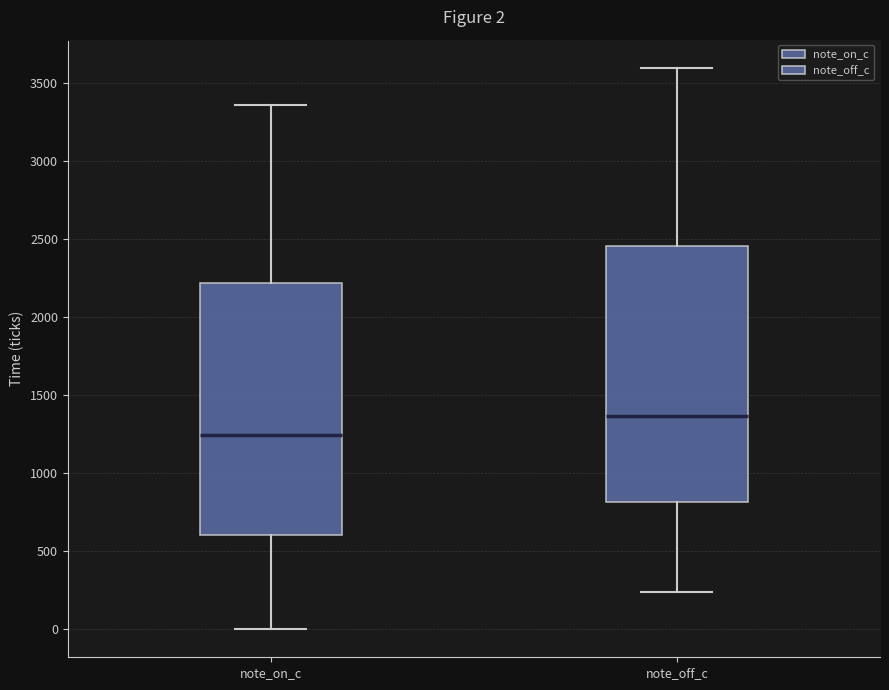

Which box has the lowest median line?

note_on_c